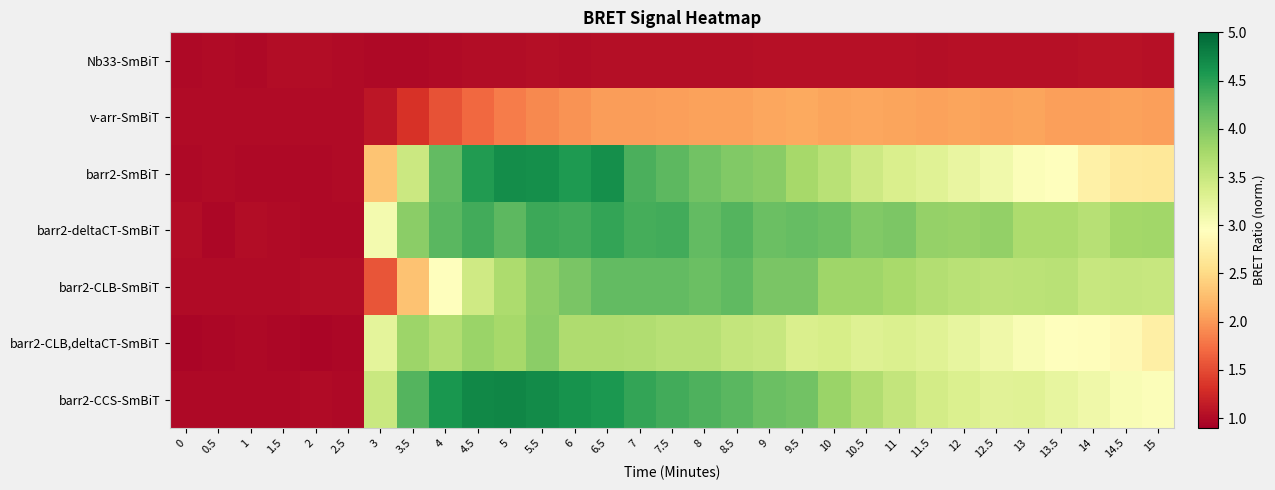

What is the total value across all series at 4.5?

23.6